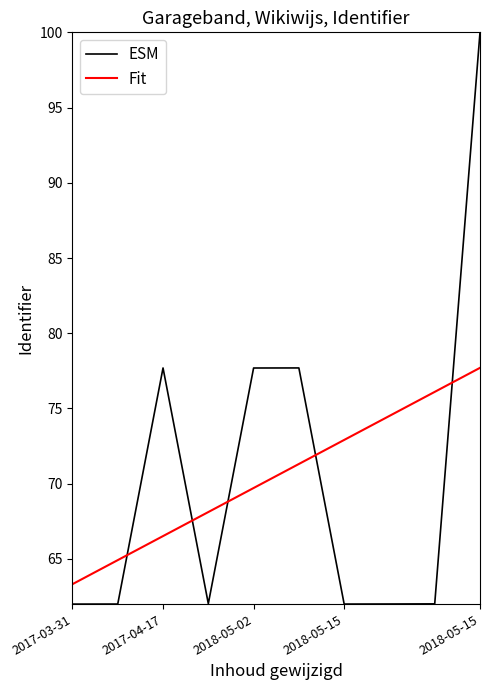

In ESM, how many points are higher than both neighbors (excluding endpoints)?

2